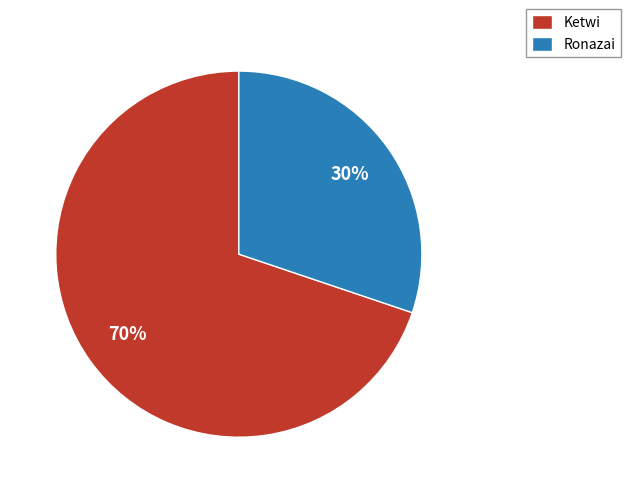

Is it true that Ronazai is 30% of the pie?

True